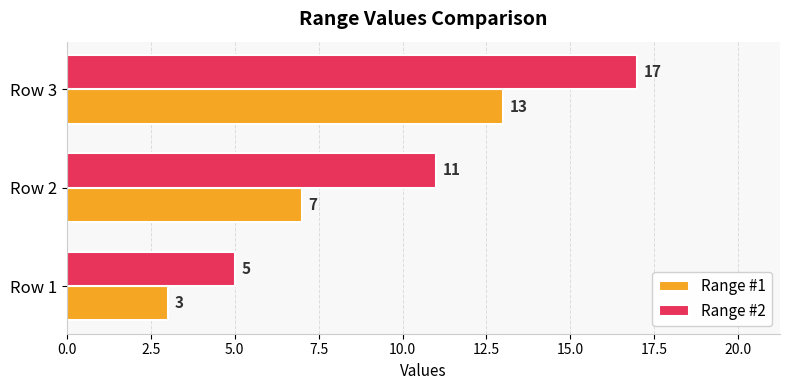

What is the total value across all series at Row 1?

8